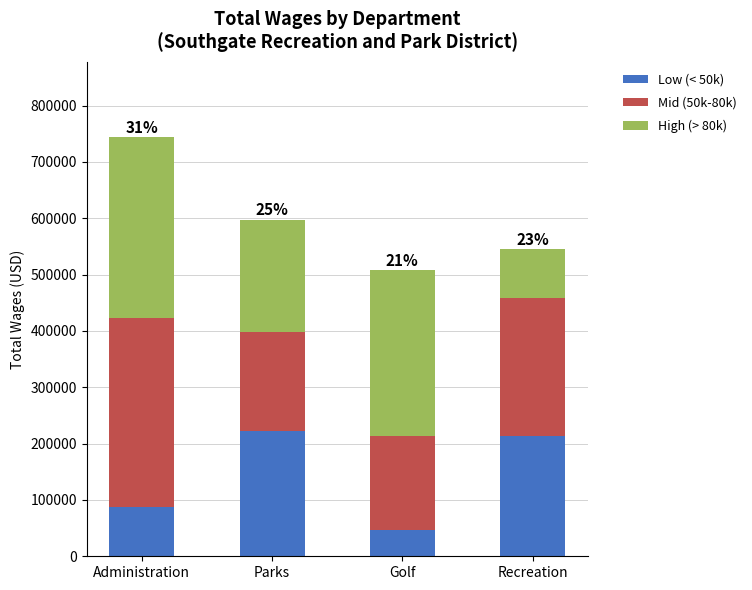

What is the difference between the maximum and second lowest values in the Low (< 50k) series?

135259